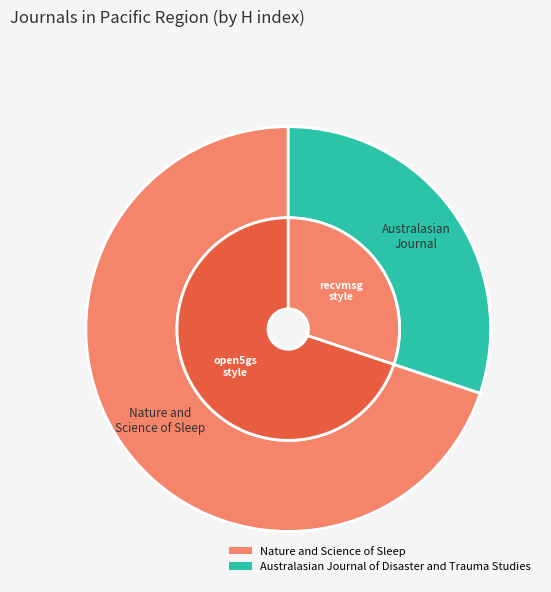

What percentage is the Nature and Science of Sleep slice, to the nearest percent?

70%